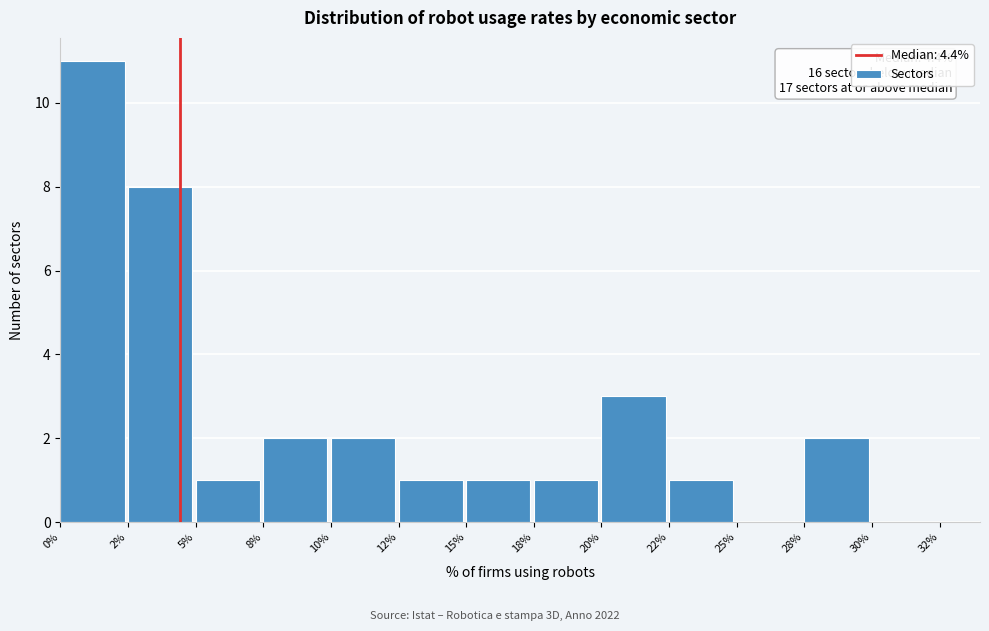

Reading right to left, transcribe all the data shown in this chart.

30%=0	28%=2	25%=0	22%=1	20%=3	18%=1	15%=1	12%=1	10%=2	8%=2	5%=1	2%=8	0%=11